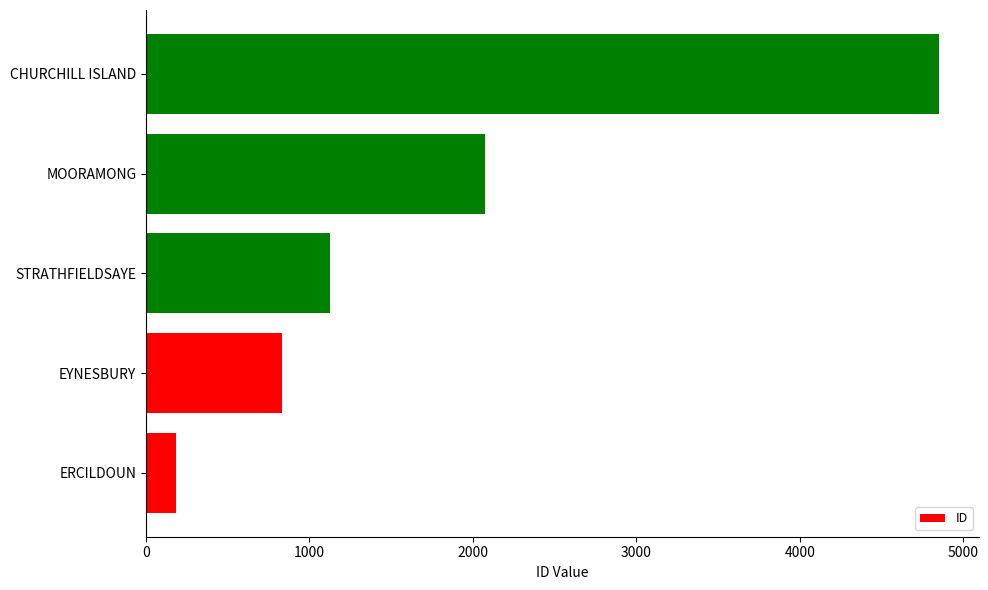

Approximately how many times larger is the value at MOORAMONG compared to EYNESBURY?

2.5